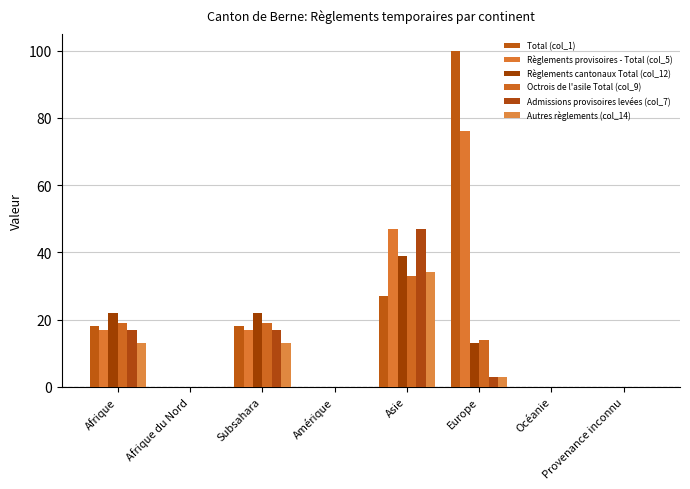

Which category has the lowest value in the Règlements cantonaux Total (col_12) series?

Afrique du Nord